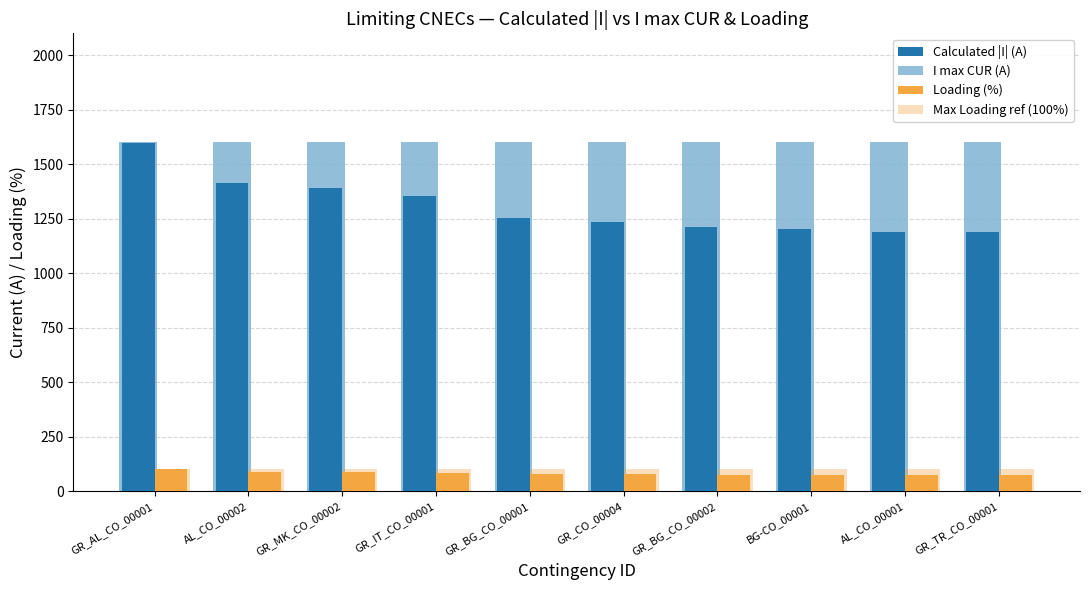

The Max Loading ref (100%) series shows 148 at BG-CO_00001. True or false?

False